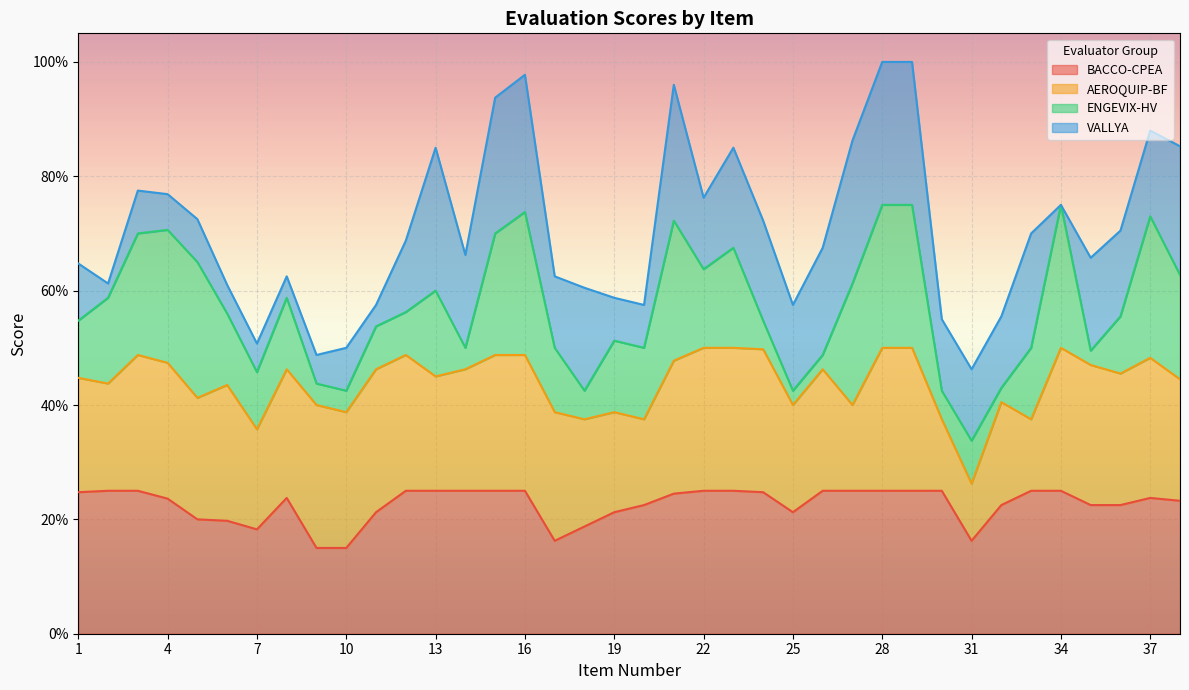

What are all the series names shown in the legend?

BACCO-CPEA, AEROQUIP-BF, ENGEVIX-HV, VALLYA